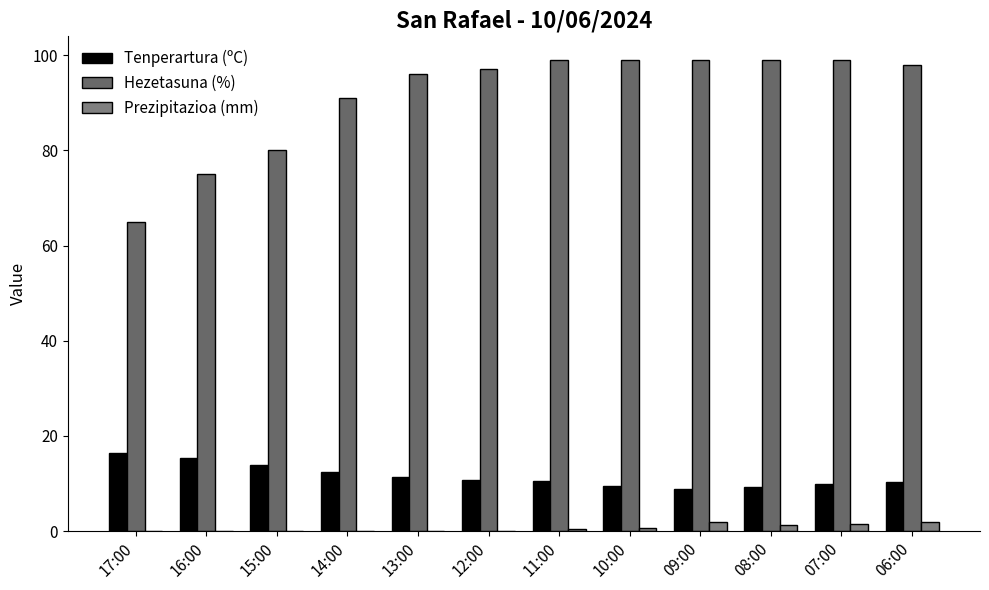

Which series has the largest range (max minus min)?

Hezetasuna (%)